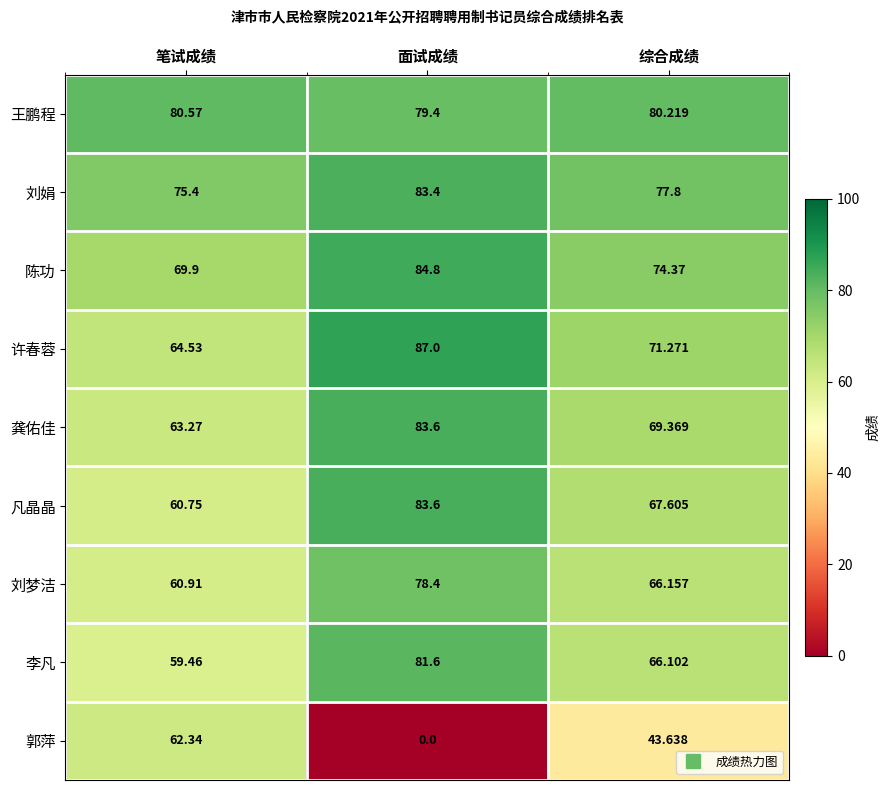

At 笔试成绩, list the series in order from largest to smallest.

王鹏程, 刘娟, 陈功, 许春蓉, 龚佑佳, 郭萍, 刘梦洁, 凡晶晶, 李凡